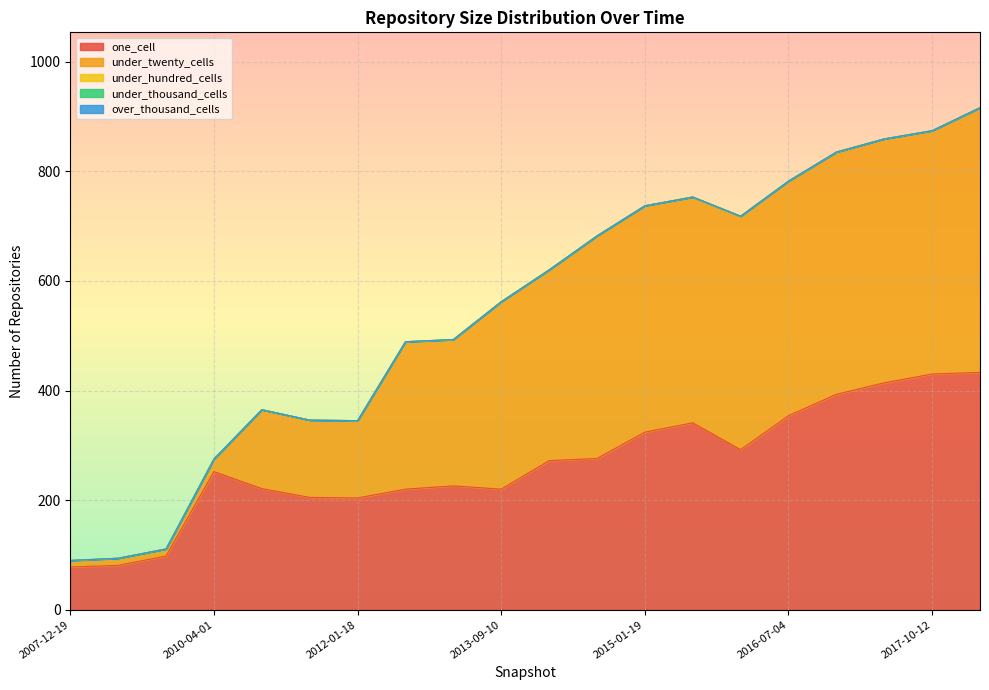

Rank the series at 2016-07-04 from highest to lowest value.

under_twenty_cells, one_cell, under_hundred_cells, under_thousand_cells, over_thousand_cells